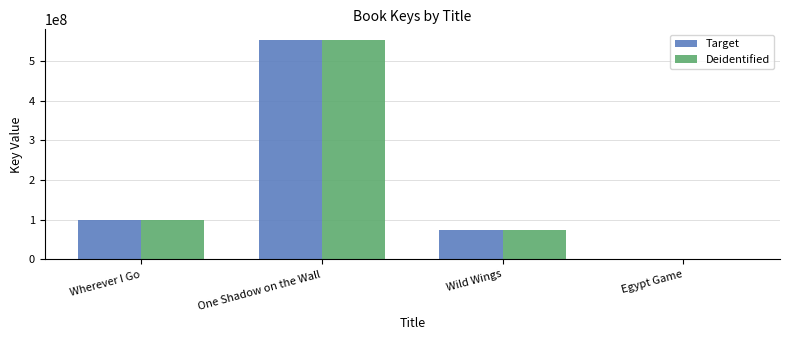

What is the total value across all series at Wild Wings?

150187784